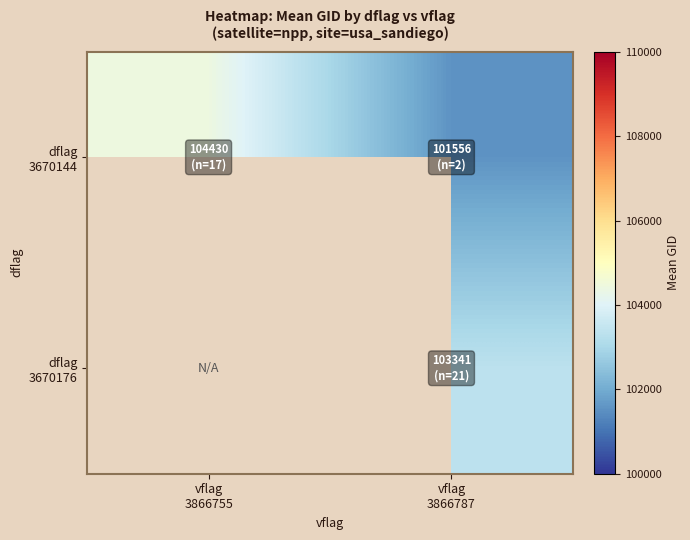

Which label corresponds to the largest value in the chart?

vflag
3866755